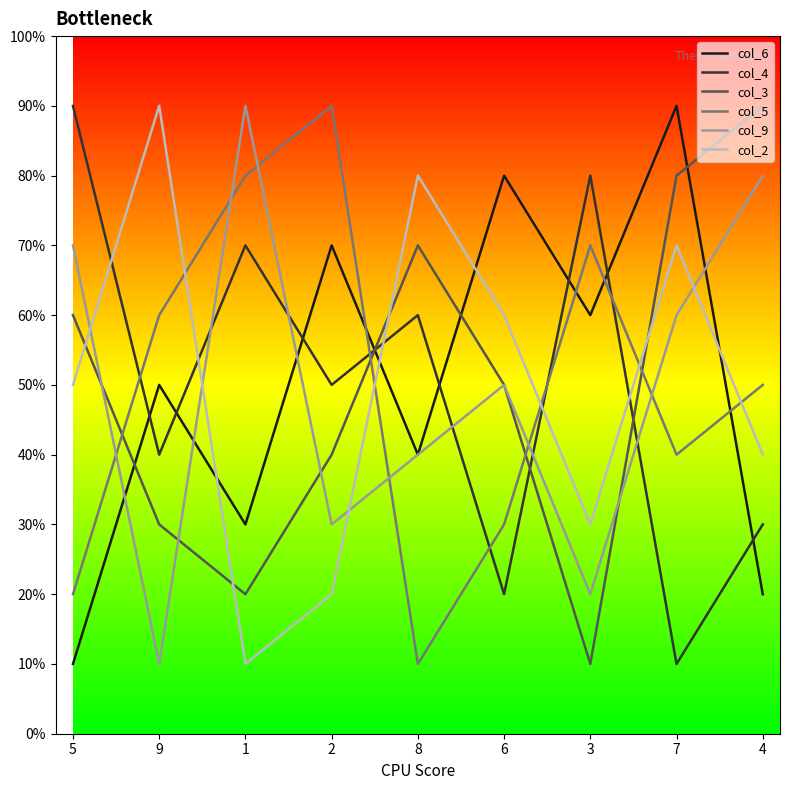

Which series has the largest total across all categories?

col_6